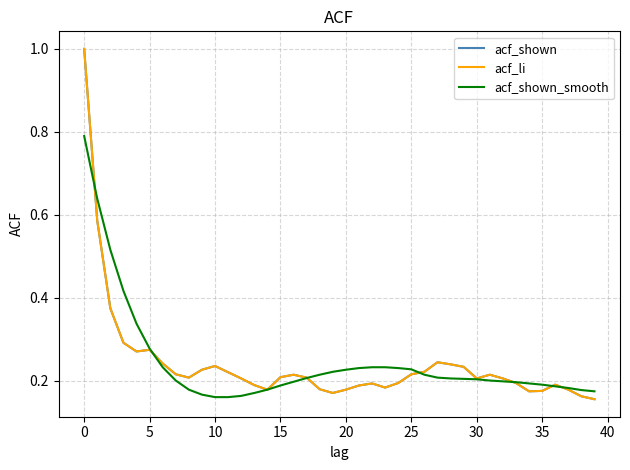

At which label does acf_li reach its minimum?

39